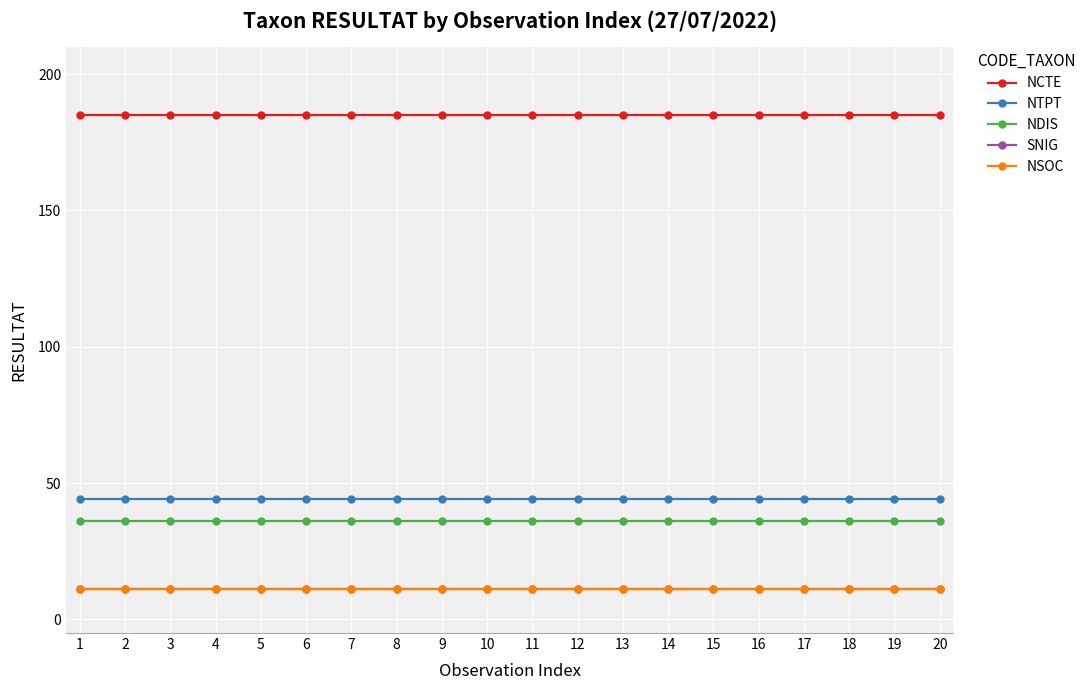

True or false: NTPT and NDIS intersect in this chart.

False